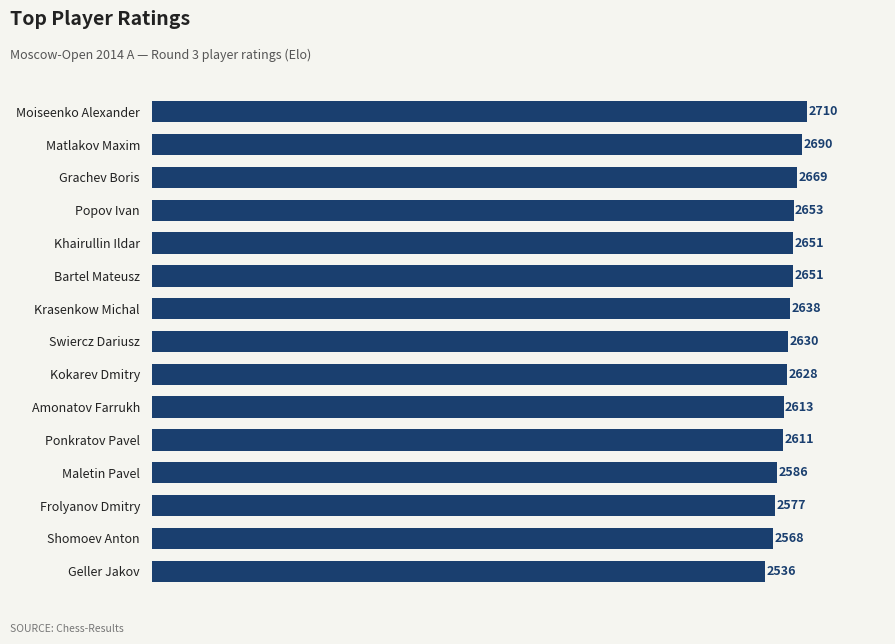

True or false: the data shows 2536 at Geller Jakov.

True